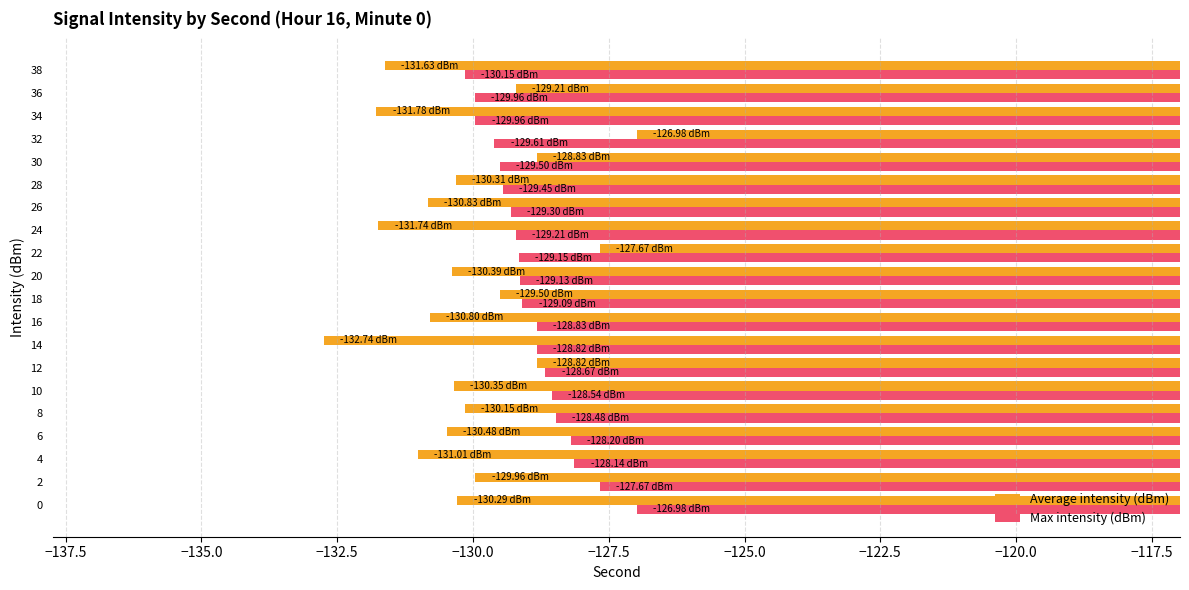

Which series has the largest range (max minus min)?

Average intensity (dBm)